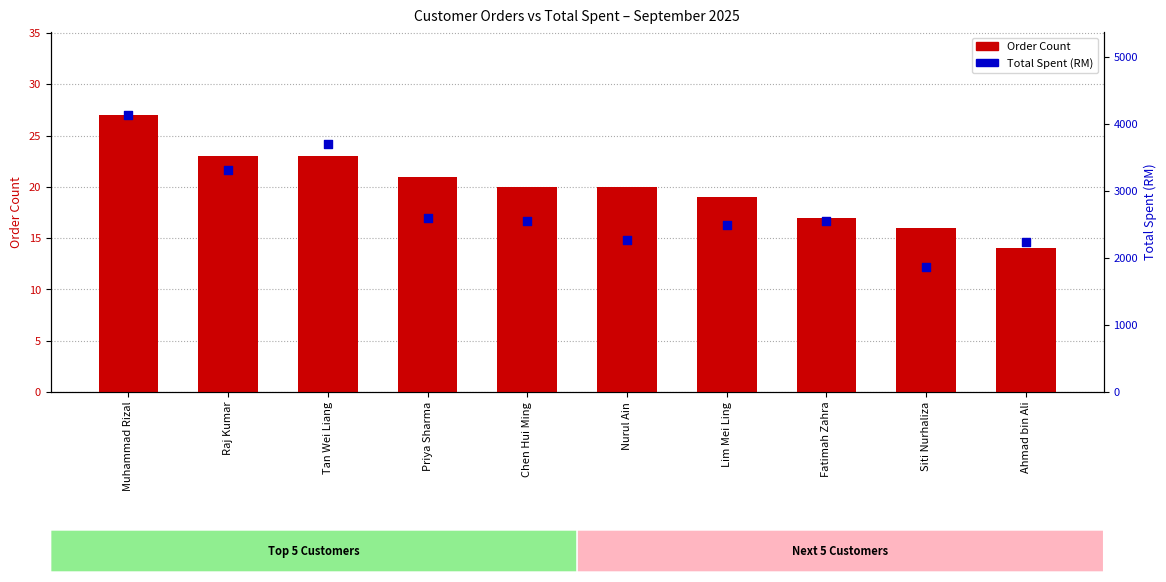

Is the value of Total Spent at Tan Wei Liang greater than the value of Order Count at Priya Sharma?

Yes